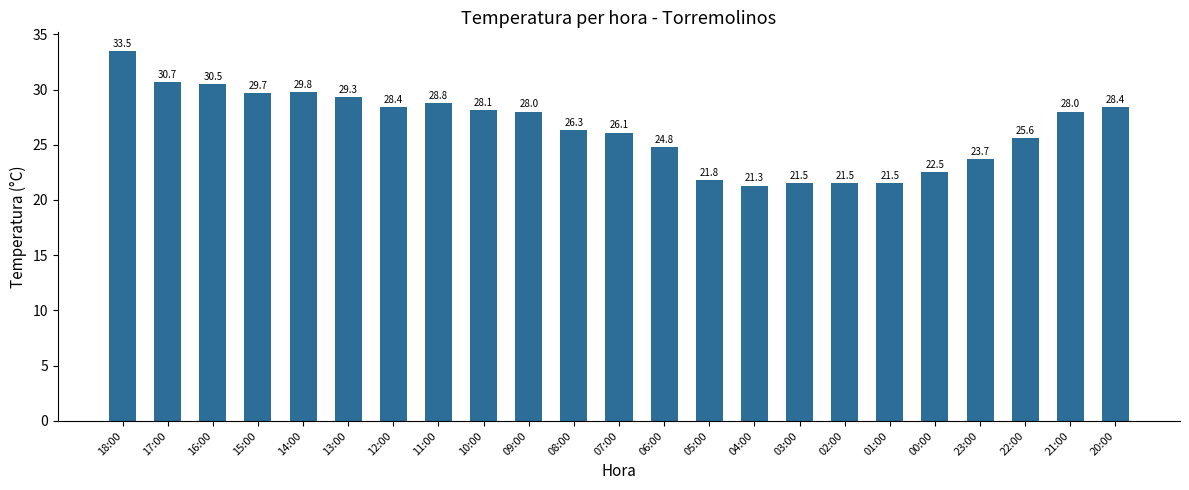

What is the approximate value at 09:00?

28.0